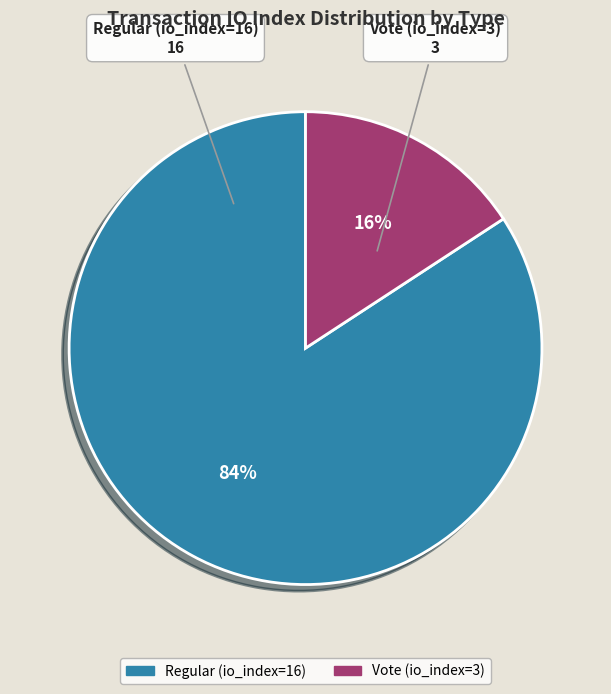

Does Vote (io_index=3) account for over 50% of the chart?

No